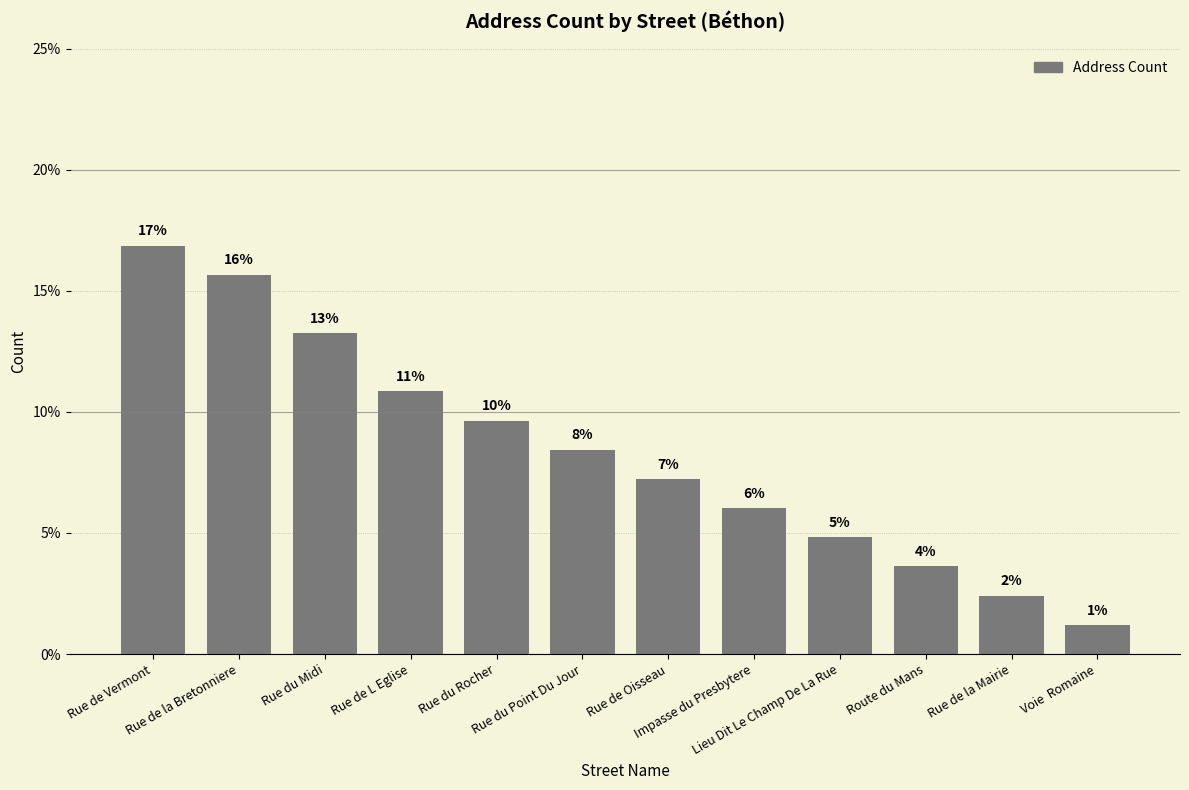

How many bars are there in total?

12